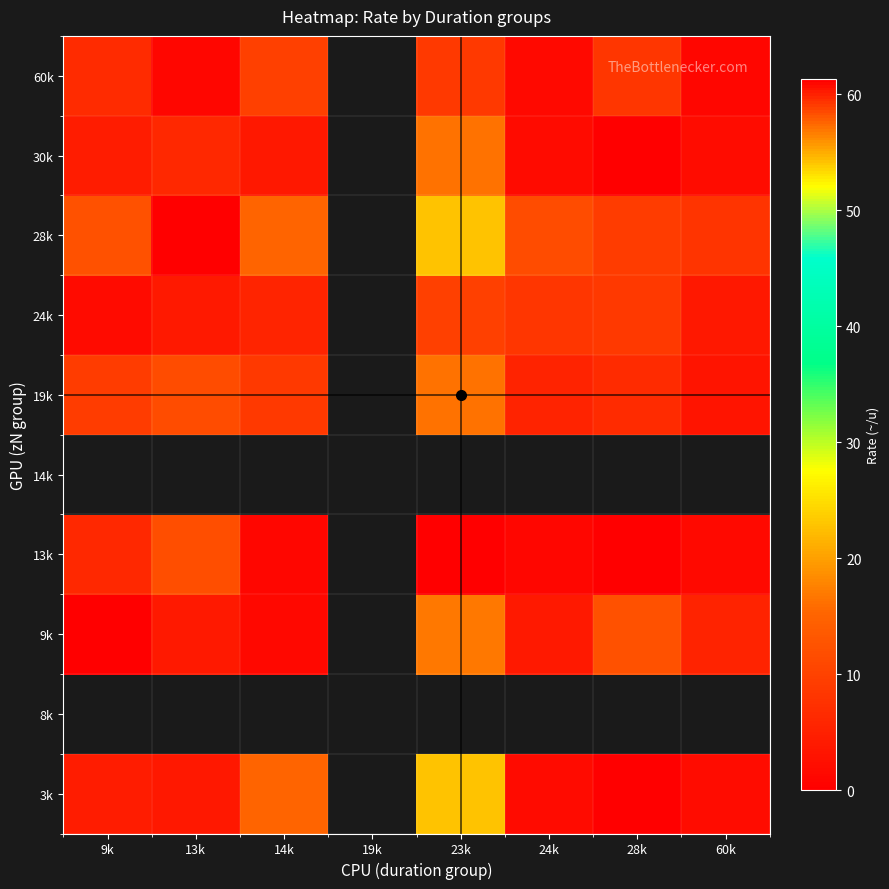

Is it true that 24k equals 8.8 at 28k?

True